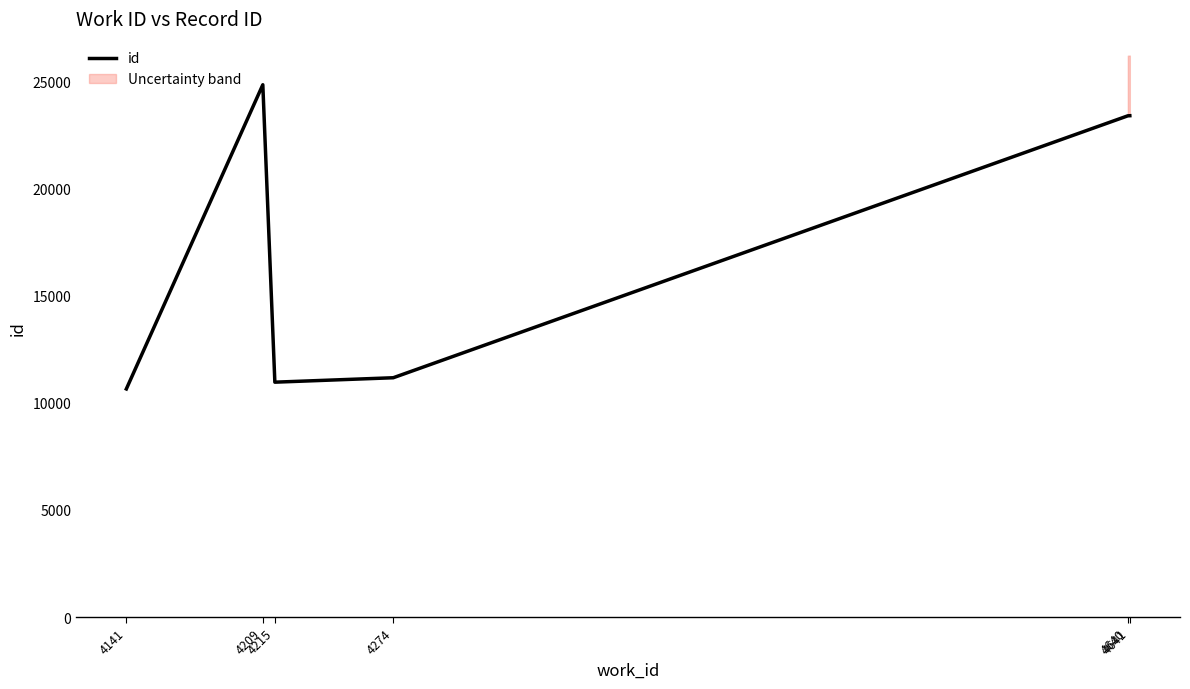

How many data points does each series have?

6